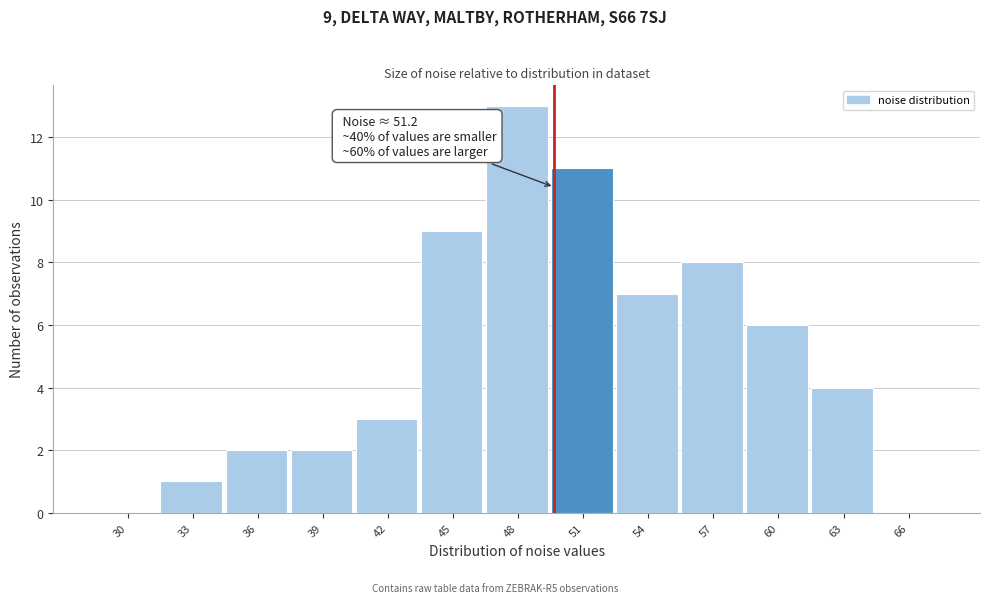

Reading left to right, what are all the values shown in this chart?

30=0	33=1	36=2	39=2	42=3	45=9	48=13	51=11	54=7	57=8	60=6	63=4	66=0